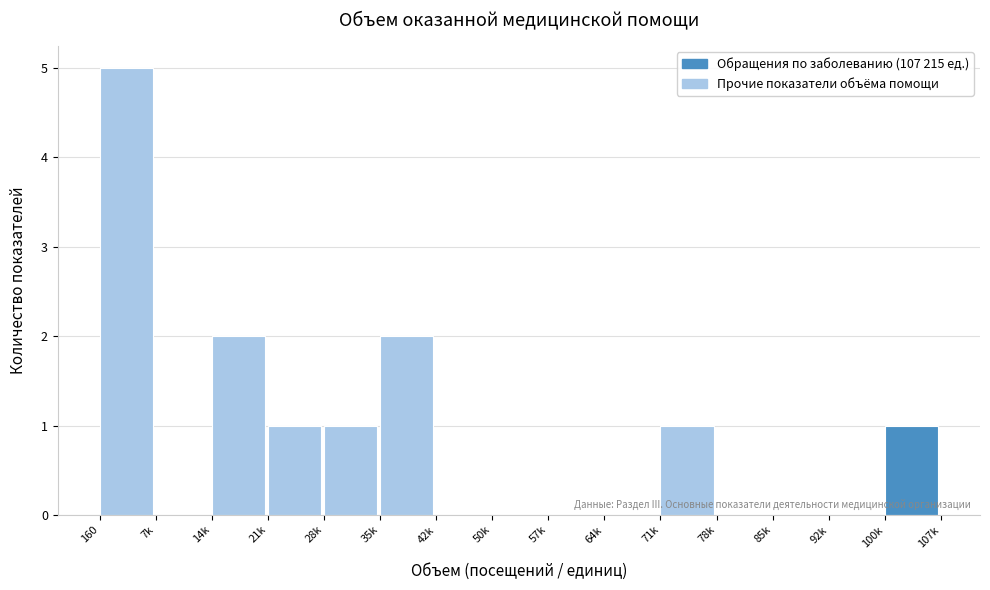

Reading right to left, transcribe all the data shown in this chart.

100k=1	92k=0	85k=0	78k=0	71k=1	64k=0	57k=0	50k=0	42k=0	35k=2	28k=1	21k=1	14k=2	7k=0	160=5